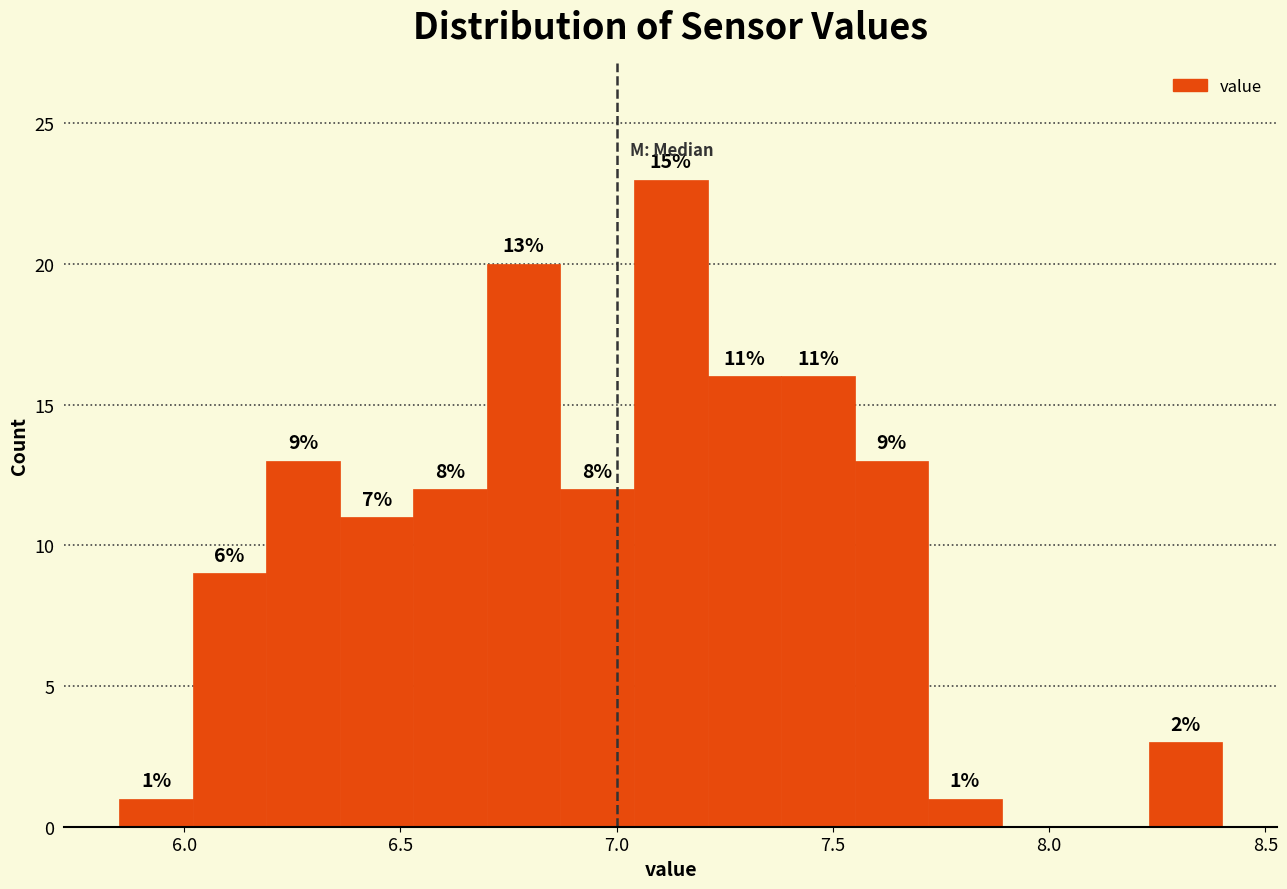

Around what value on the x-axis is the tallest bar? Give the approximate position of its centre, as read against the axis.

7.15